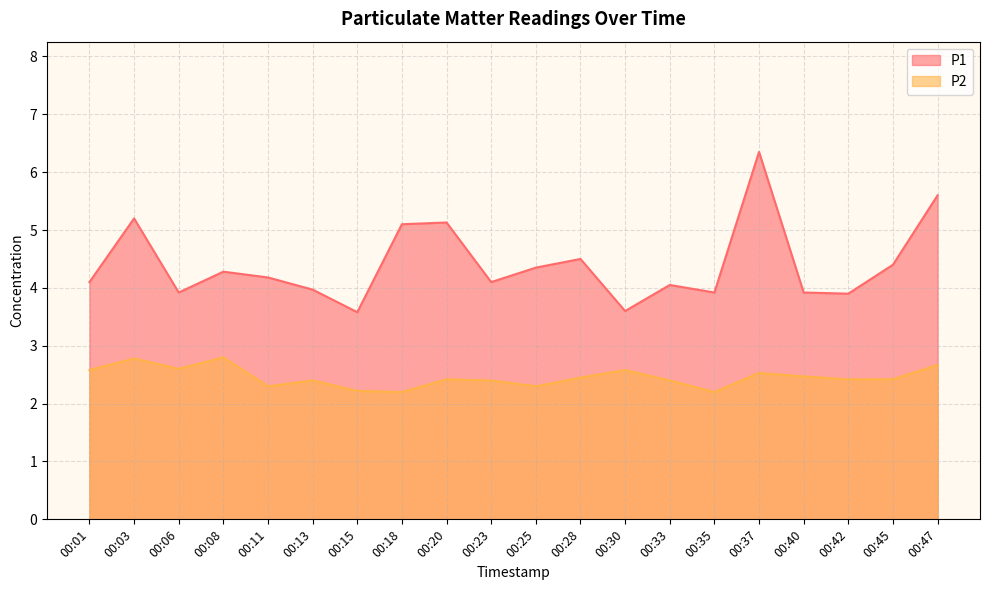

Rank the series at 00:03 from lowest to highest value.

P2, P1